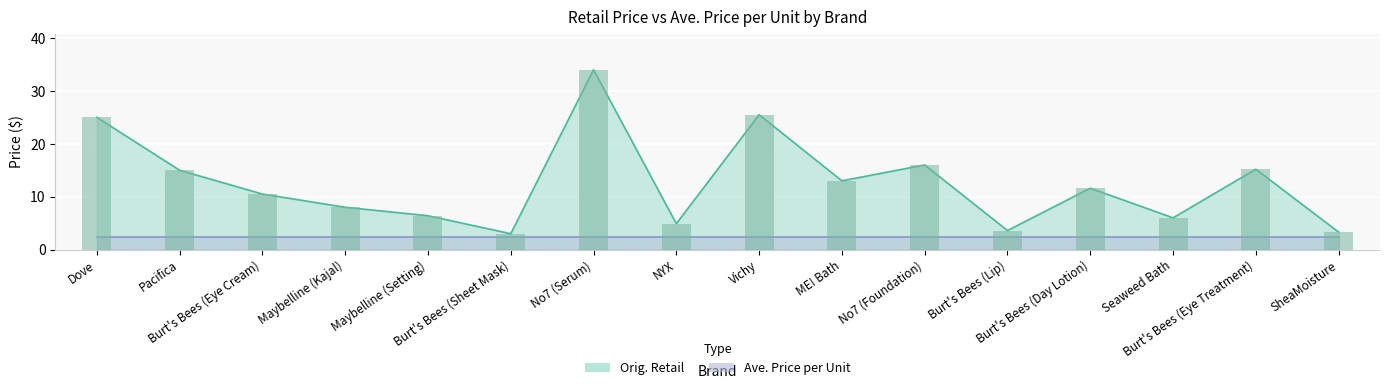

What is the difference between the maximum and second lowest values?

30.7